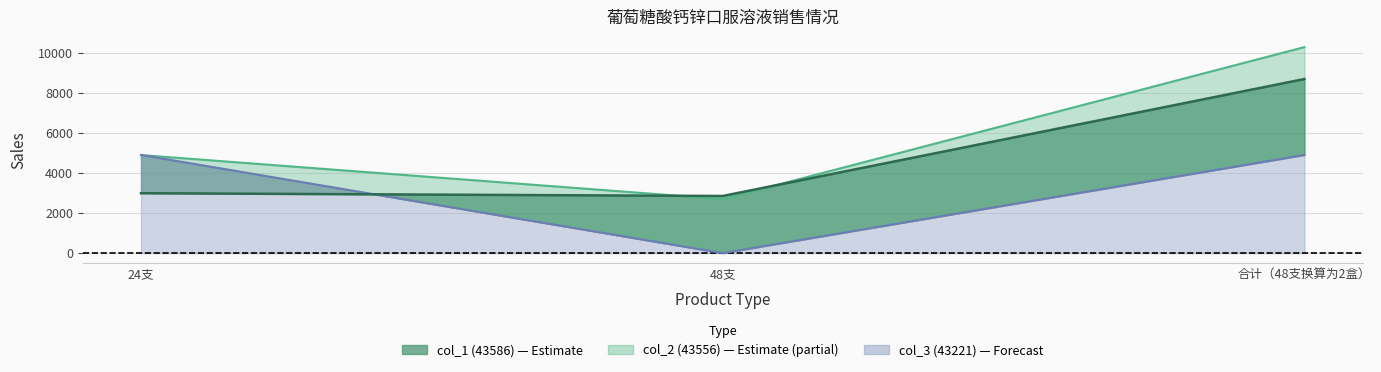

At how many categories does at least one series exceed 6414?

1